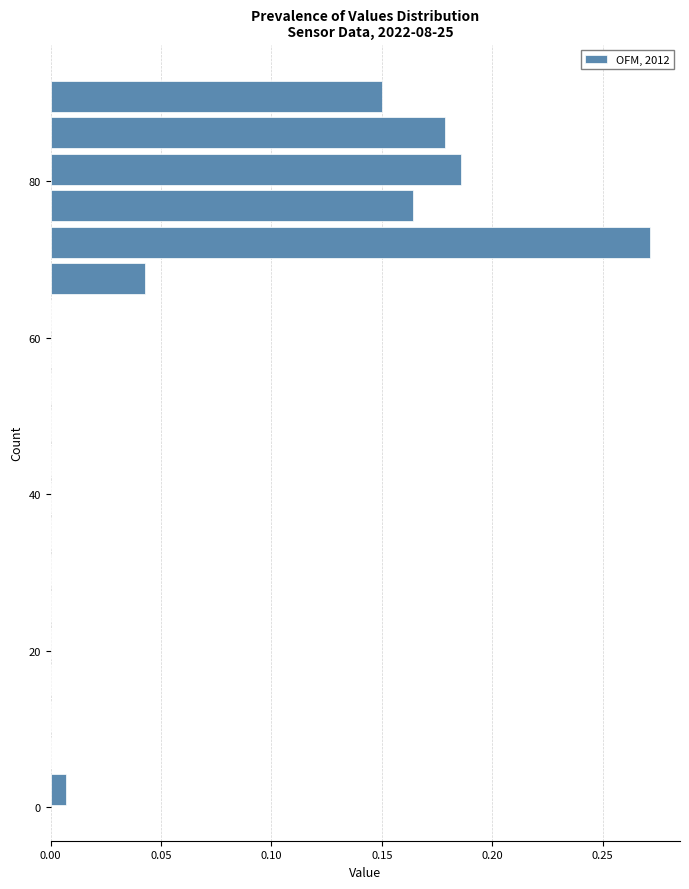

Read against the y-axis, roughly where is the centre of the longest bar?

72